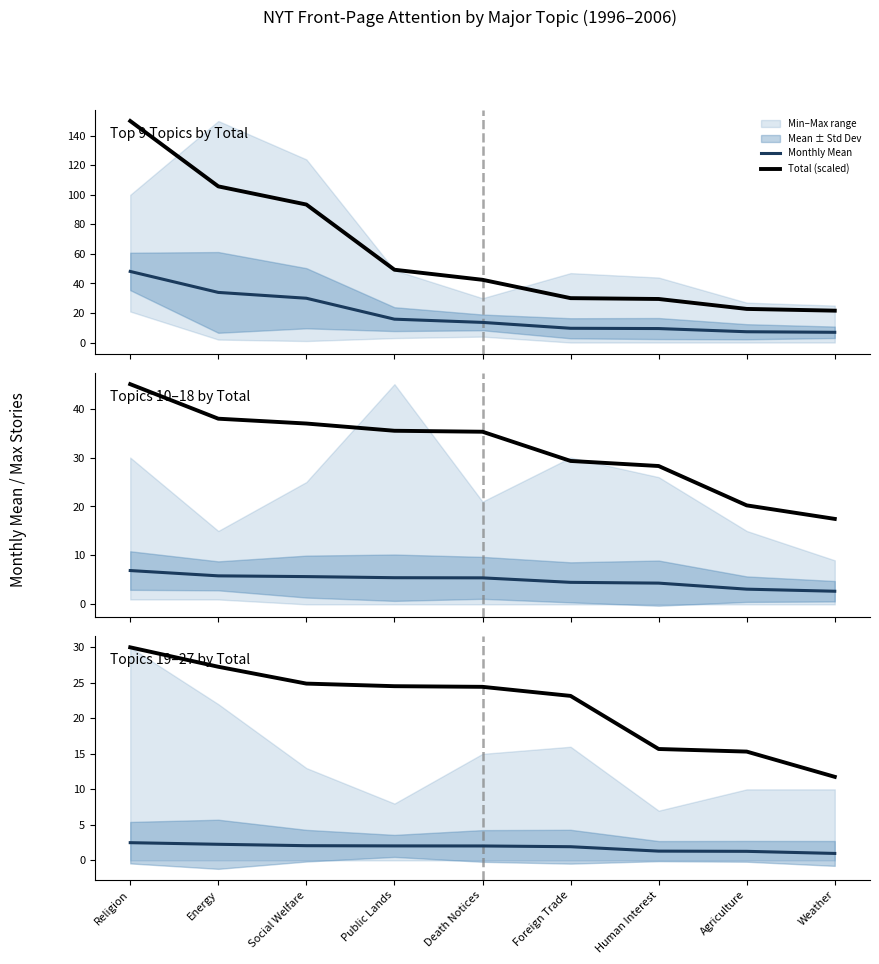

How many lines are shown in the chart?

2